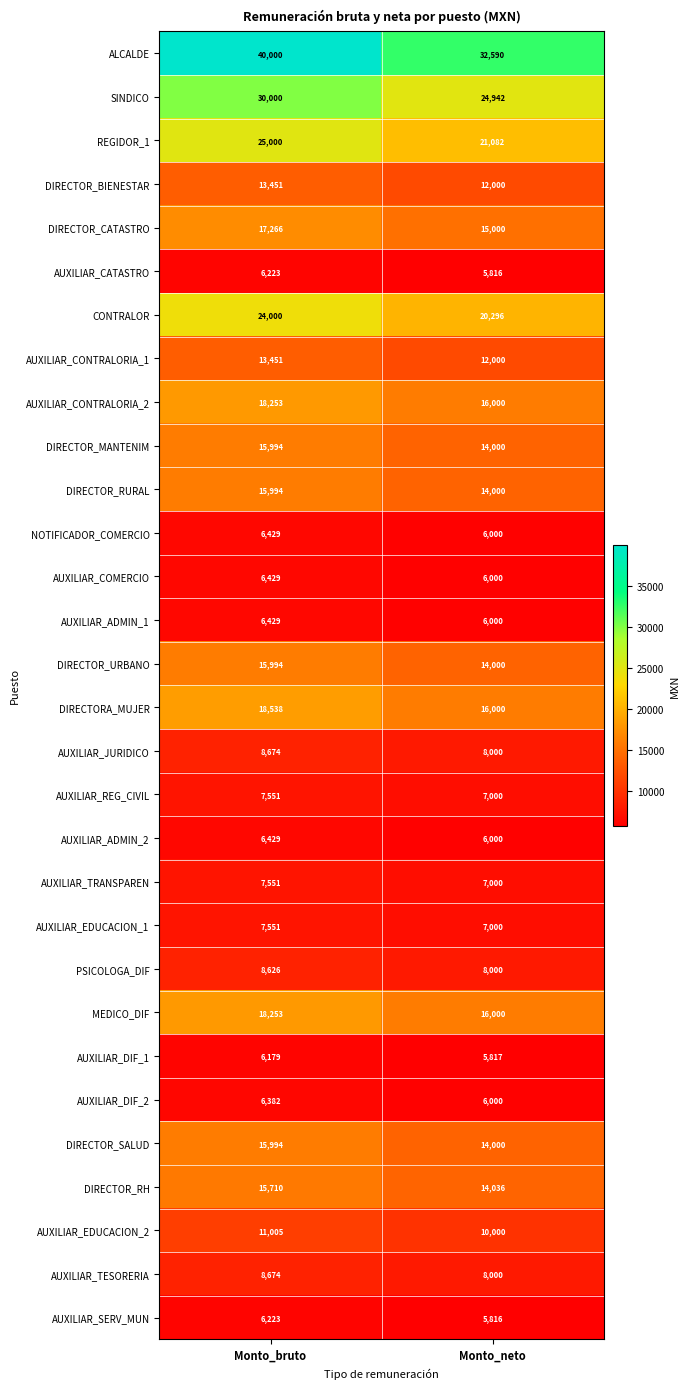

What is the sum of the ALCALDE values at Monto_bruto and Monto_neto?

72590